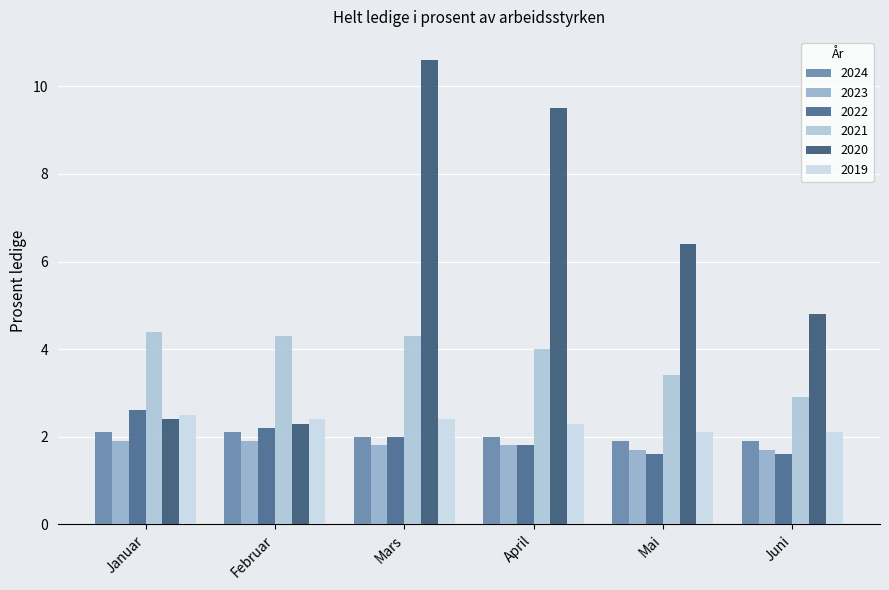

The value of 2022 at April is 3.1. True or false?

False